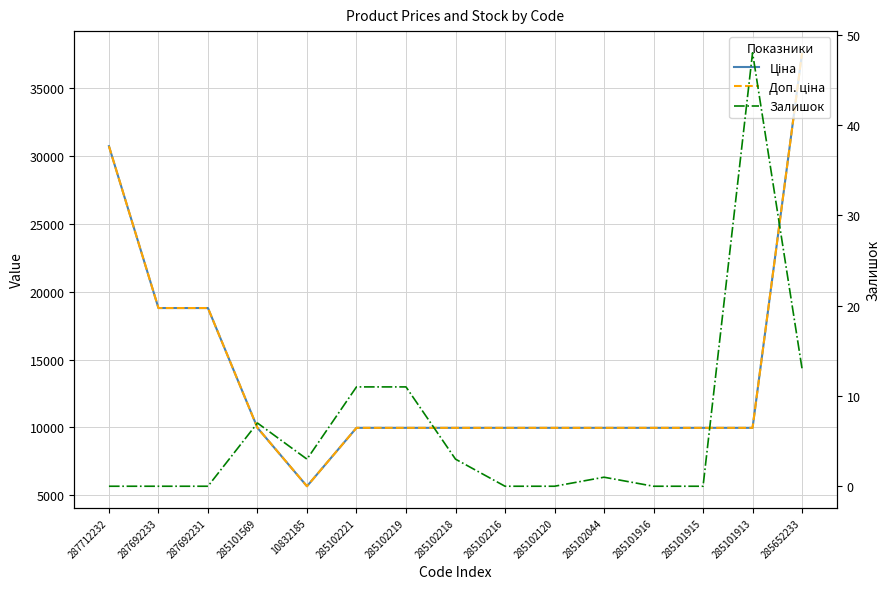

The Ціна series shows 9975.0 at 285102219. True or false?

True